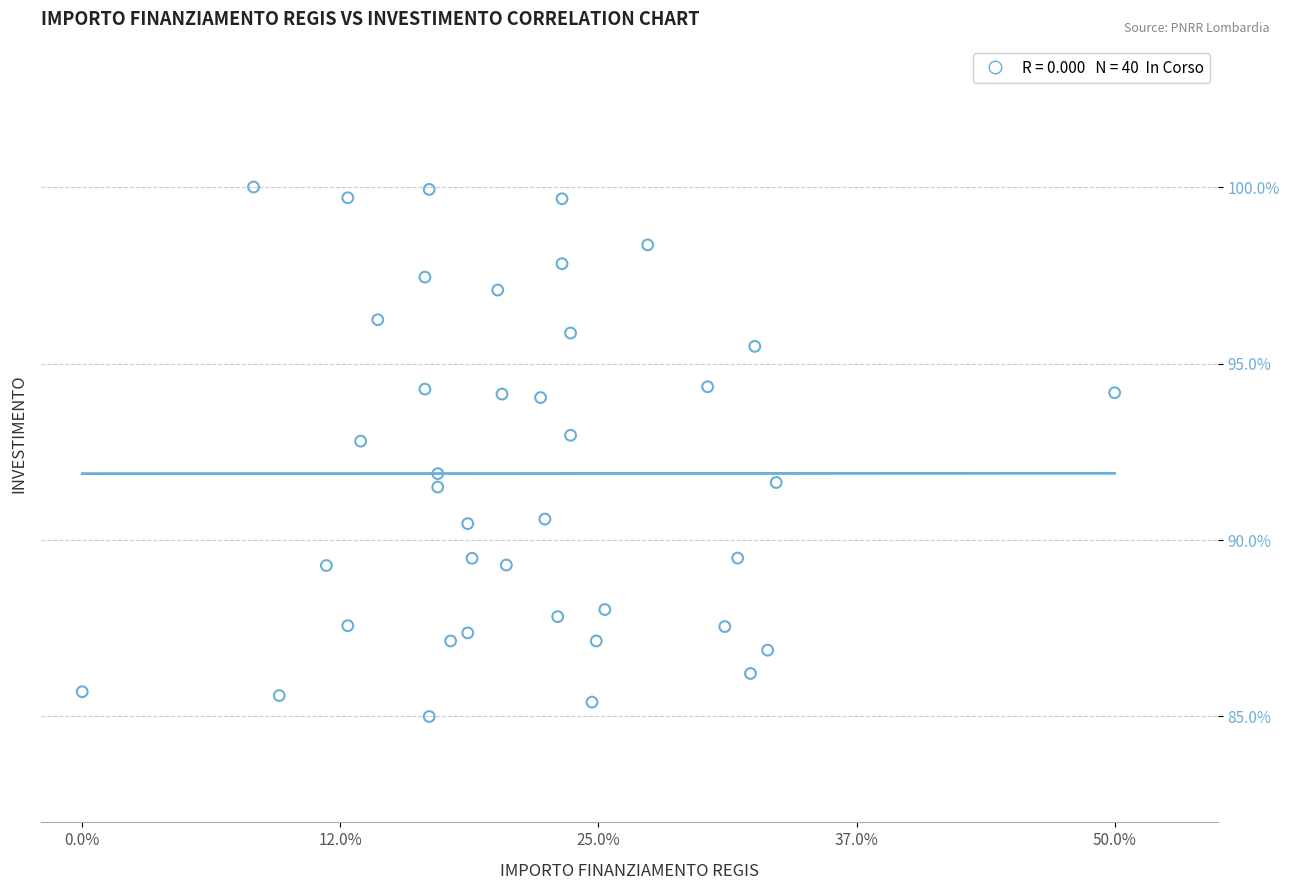

What is the range of Y values (max minus min)?

15.0